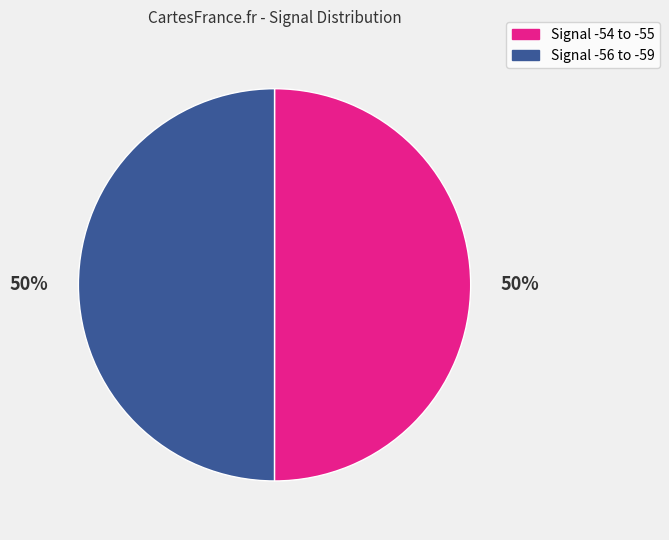

Combined, do Signal -54 to -55 and Signal -56 to -59 account for over 50%?

Yes